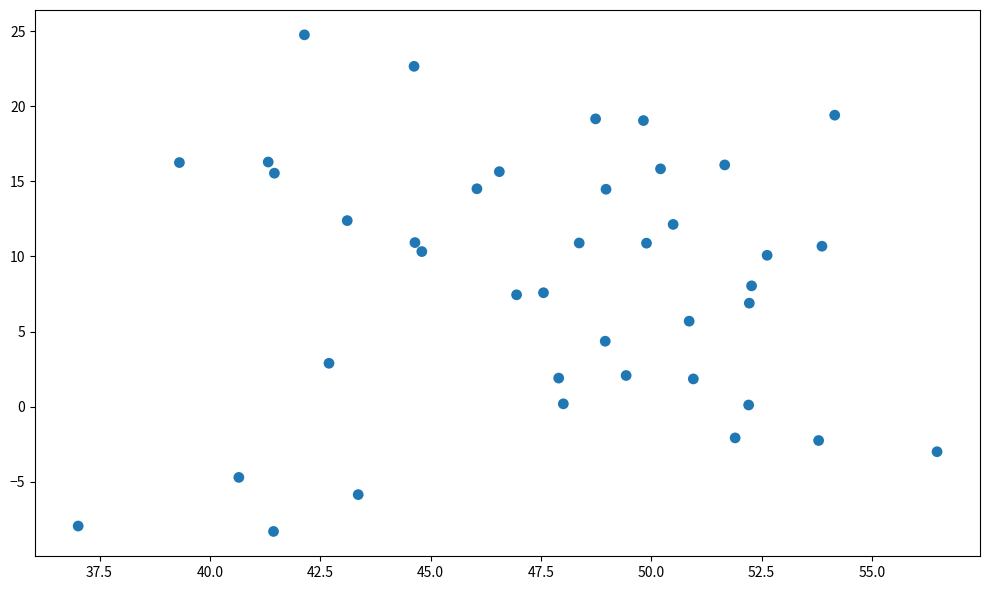

What is the range of Y values (max minus min)?

33.0